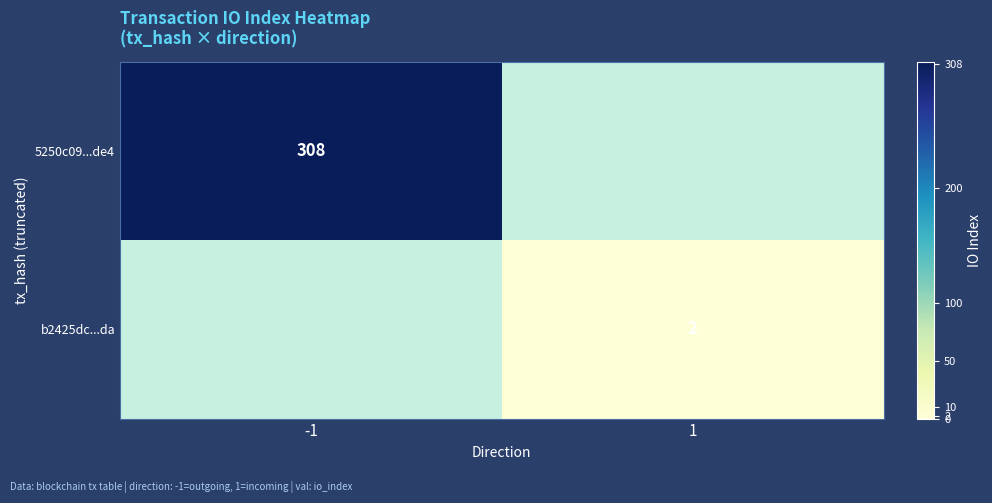

The b2425dc...da series shows 3 at 1. True or false?

False